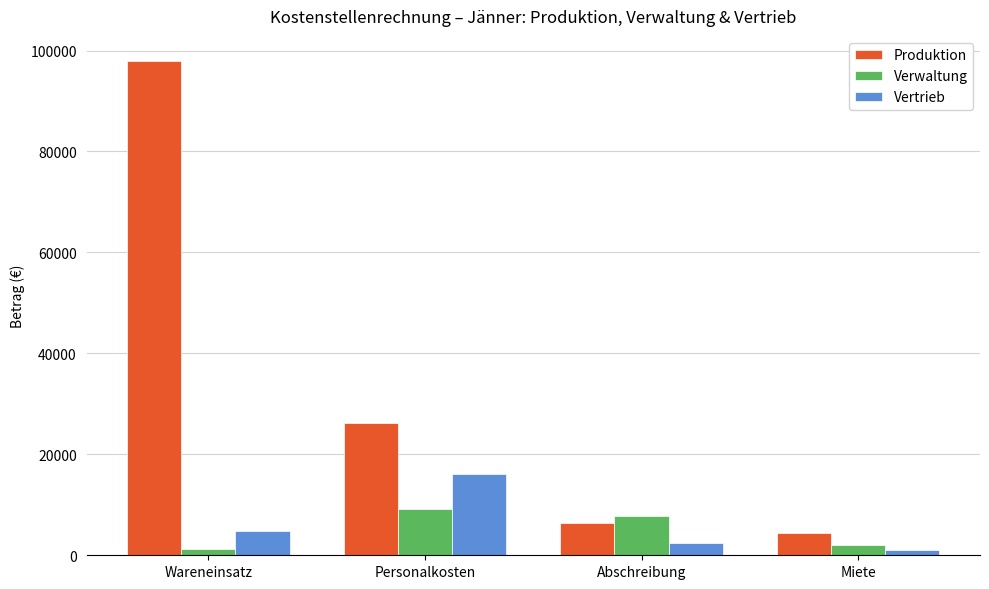

Rank the series by their maximum value, from lowest to highest.

Verwaltung, Vertrieb, Produktion